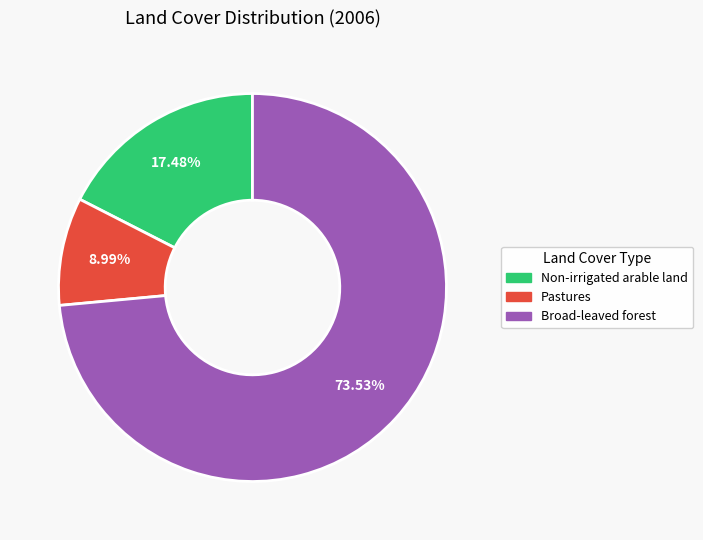

How many segments does this pie chart have?

3